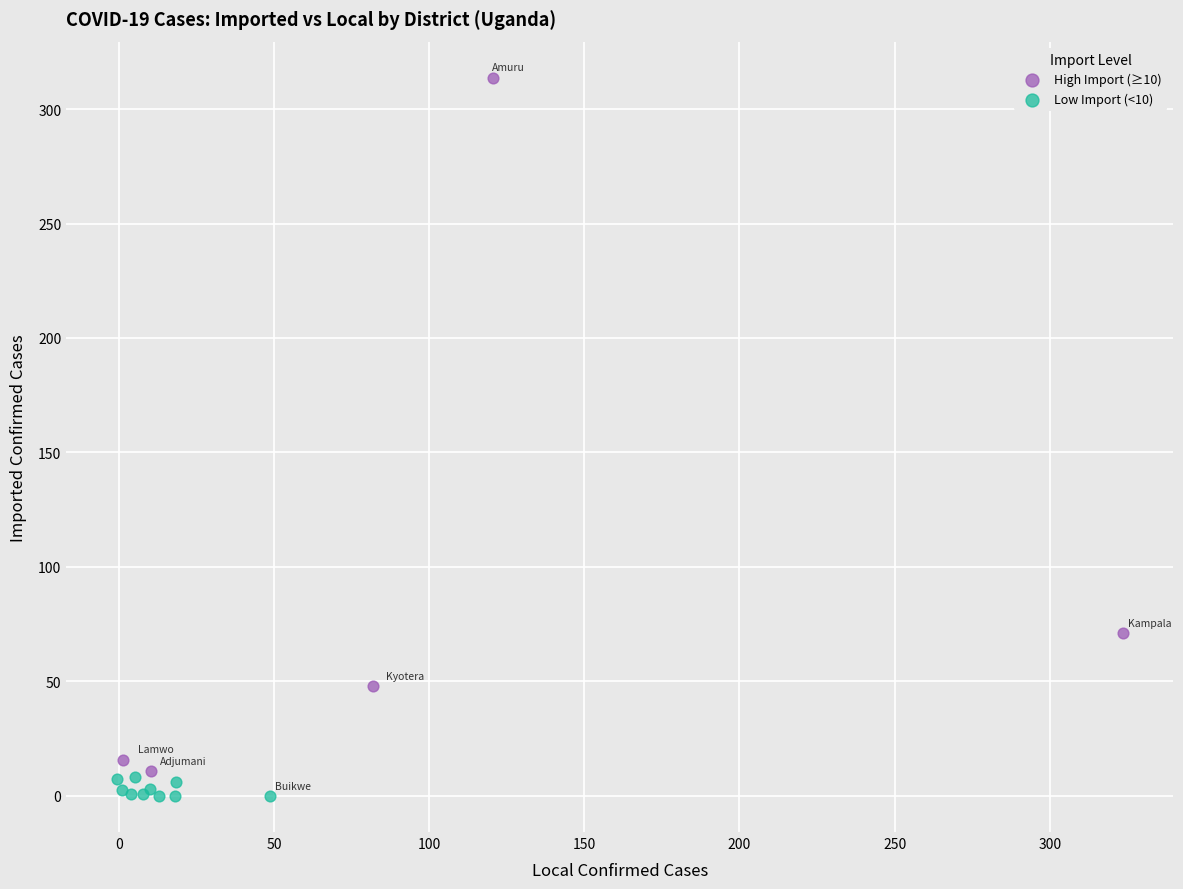

Which series contains the highest Y value?

High Import (≥10)